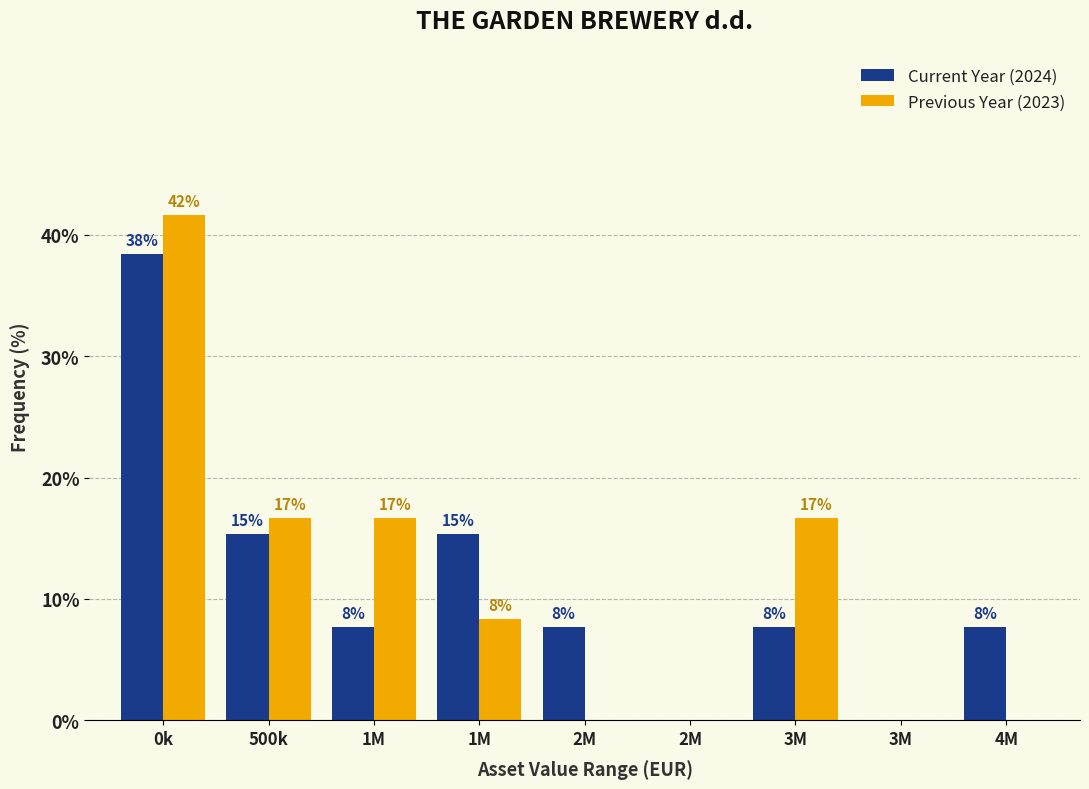

Does the chart contain stacked bars?

No